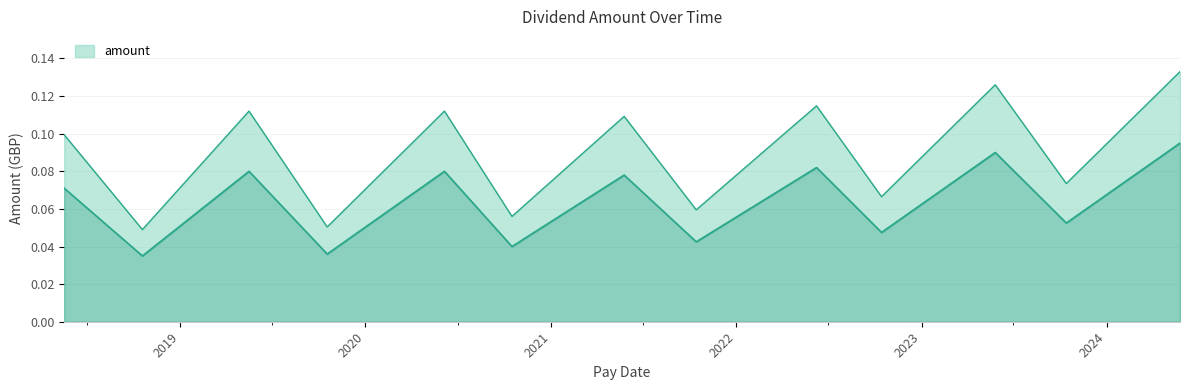

Does the chart have visible grid lines?

Yes